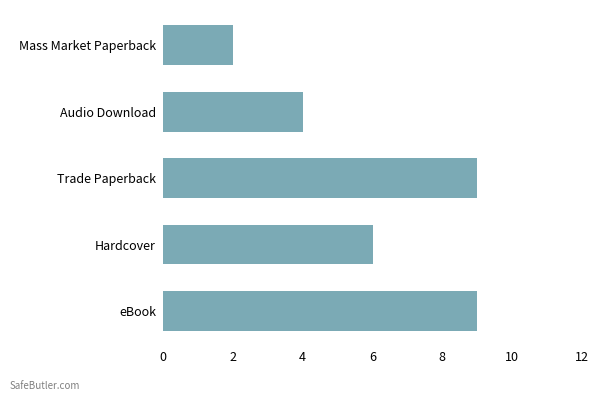

Which category has the lowest value across all series?

Mass Market Paperback